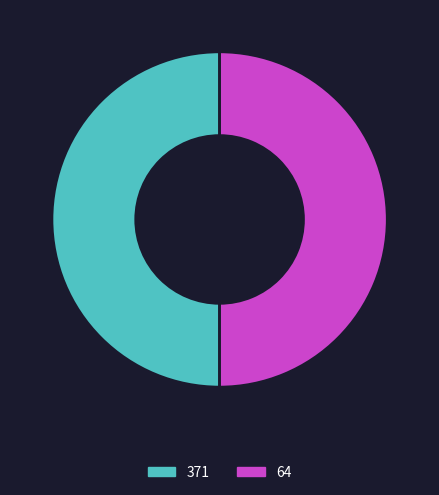

The 371 slice represents 50% of the pie. True or false?

True